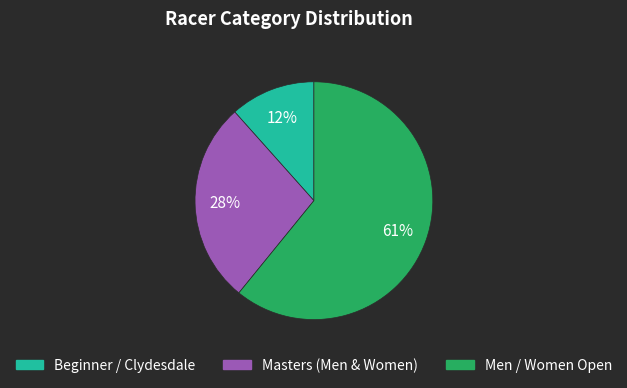

How many slices are in this pie chart?

3